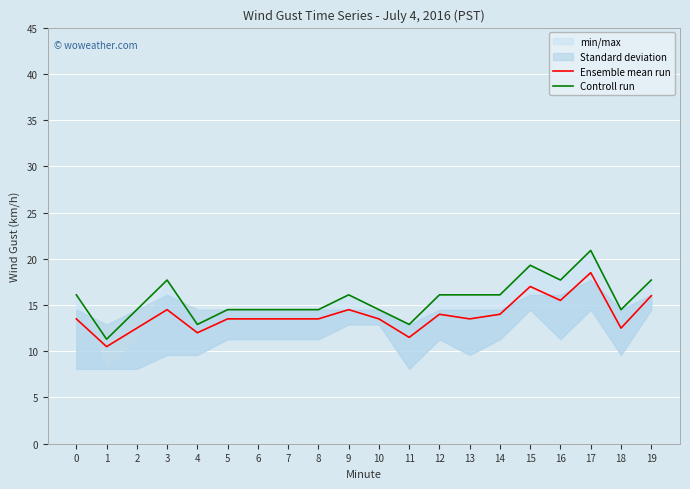

Where is the first local minimum for Controll run?

1